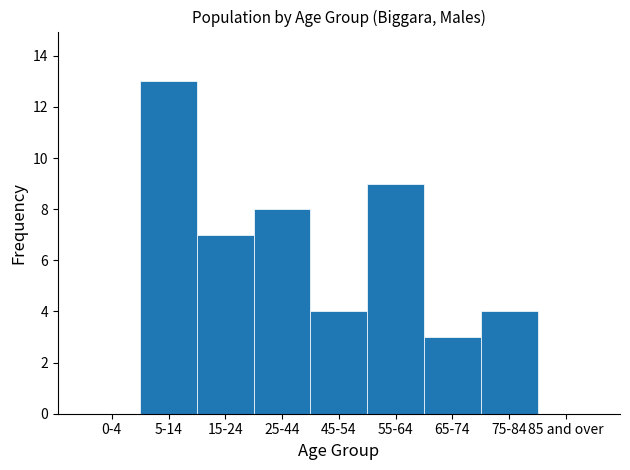

Reading left to right, transcribe all the data shown in this chart.

0-4=0	5-14=13	15-24=7	25-44=8	45-54=4	55-64=9	65-74=3	75-84=4	85 and over=0